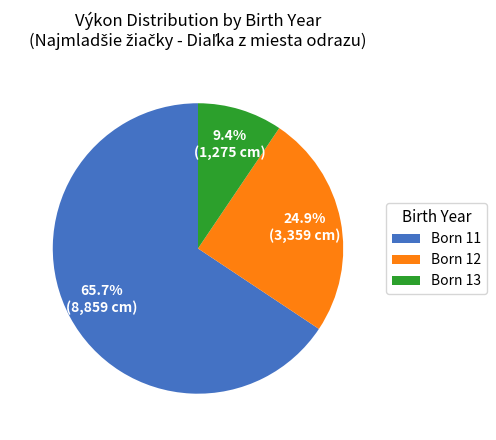

Which slice is the largest?

Born 11